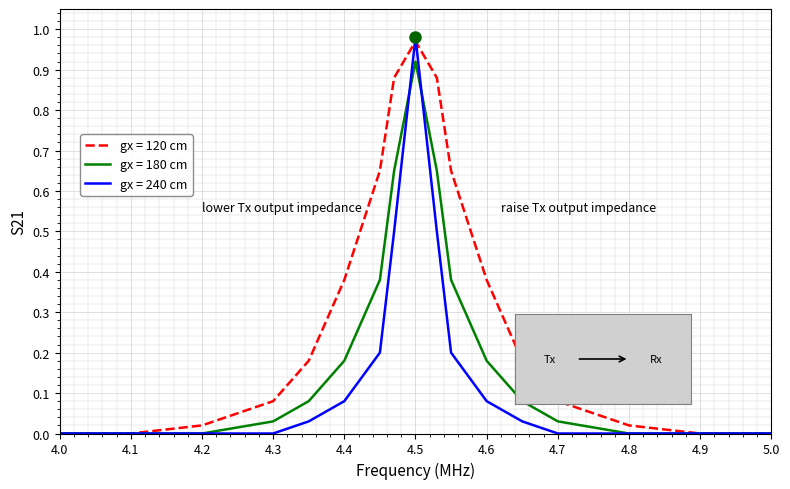

Which series has the widest spread of values?

gx = 240 cm